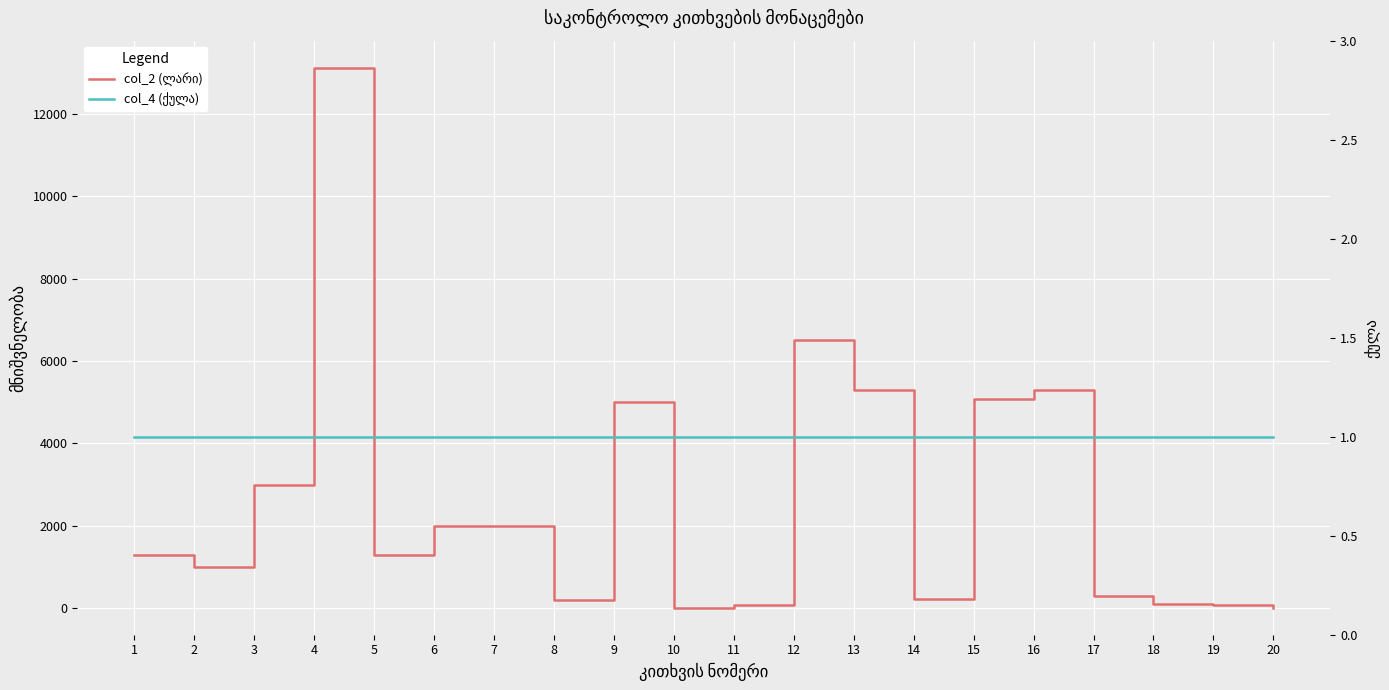

What is the value of the col_2 (ლარი) point at the 15th from the left?

5085